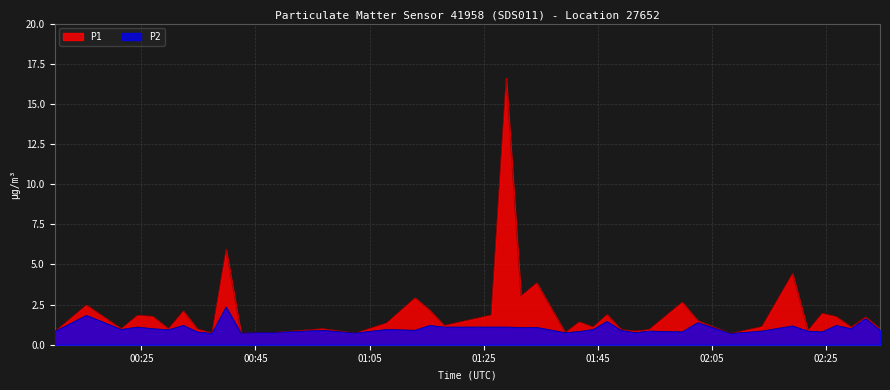

Reading right to left, list all the values displayed in this chart.

P1: 2022-09-09T02:34:31=1.0	2022-09-09T02:31:58=1.7	2022-09-09T02:29:26=1.1	2022-09-09T02:26:49=1.8	2022-09-09T02:24:21=1.9	2022-09-09T02:21:51=0.9	2022-09-09T02:19:09=4.4	2022-09-09T02:13:47=1.1	2022-09-09T02:08:17=0.7	2022-09-09T02:02:33=1.5	2022-09-09T01:59:49=2.6	2022-09-09T01:54:01=0.9	2022-09-09T01:51:33=0.8	2022-09-09T01:49:04=0.9	2022-09-09T01:46:38=1.9	2022-09-09T01:44:11=1.1	2022-09-09T01:41:45=1.4	2022-09-09T01:39:18=0.8	2022-09-09T01:34:18=3.9	2022-09-09T01:31:31=3.0	2022-09-09T01:28:57=16.6	2022-09-09T01:26:19=1.9	2022-09-09T01:18:04=1.2	2022-09-09T01:15:29=2.2	2022-09-09T01:12:58=2.9	2022-09-09T01:07:57=1.4	2022-09-09T01:02:29=0.7	2022-09-09T00:56:46=1.0	2022-09-09T00:48:16=0.8	2022-09-09T00:42:26=0.7	2022-09-09T00:39:50=5.9	2022-09-09T00:37:21=0.7	2022-09-09T00:34:48=1.0	2022-09-09T00:32:20=2.1	2022-09-09T00:29:43=1.0	2022-09-09T00:26:56=1.8	2022-09-09T00:24:17=1.8	2022-09-09T00:21:26=1.0	2022-09-09T00:15:20=2.5	2022-09-09T00:09:46=0.8
P2: 2022-09-09T02:34:31=0.9	2022-09-09T02:31:58=1.6	2022-09-09T02:29:26=1.0	2022-09-09T02:26:49=1.2	2022-09-09T02:24:21=0.8	2022-09-09T02:21:51=0.8	2022-09-09T02:19:09=1.2	2022-09-09T02:13:47=0.8	2022-09-09T02:08:17=0.7	2022-09-09T02:02:33=1.4	2022-09-09T01:59:49=0.8	2022-09-09T01:54:01=0.8	2022-09-09T01:51:33=0.8	2022-09-09T01:49:04=0.9	2022-09-09T01:46:38=1.4	2022-09-09T01:44:11=0.9	2022-09-09T01:41:45=0.8	2022-09-09T01:39:18=0.8	2022-09-09T01:34:18=1.1	2022-09-09T01:31:31=1.1	2022-09-09T01:28:57=1.1	2022-09-09T01:26:19=1.1	2022-09-09T01:18:04=1.1	2022-09-09T01:15:29=1.2	2022-09-09T01:12:58=0.9	2022-09-09T01:07:57=0.9	2022-09-09T01:02:29=0.7	2022-09-09T00:56:46=0.9	2022-09-09T00:48:16=0.8	2022-09-09T00:42:26=0.7	2022-09-09T00:39:50=2.4	2022-09-09T00:37:21=0.7	2022-09-09T00:34:48=0.8	2022-09-09T00:32:20=1.2	2022-09-09T00:29:43=0.9	2022-09-09T00:26:56=1.0	2022-09-09T00:24:17=1.1	2022-09-09T00:21:26=0.9	2022-09-09T00:15:20=1.8	2022-09-09T00:09:46=0.8